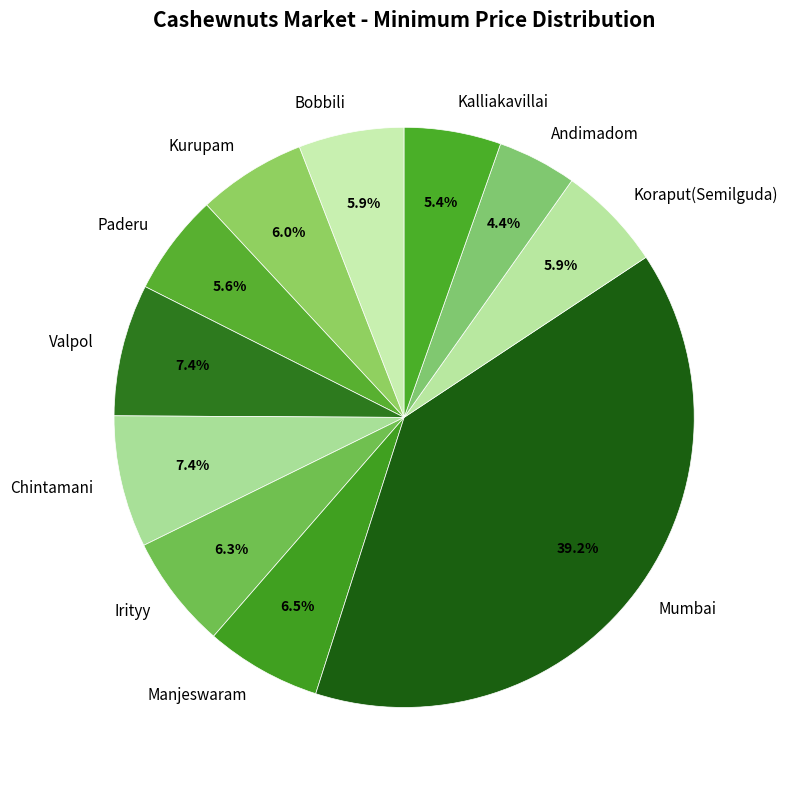

How many segments does this pie chart have?

11